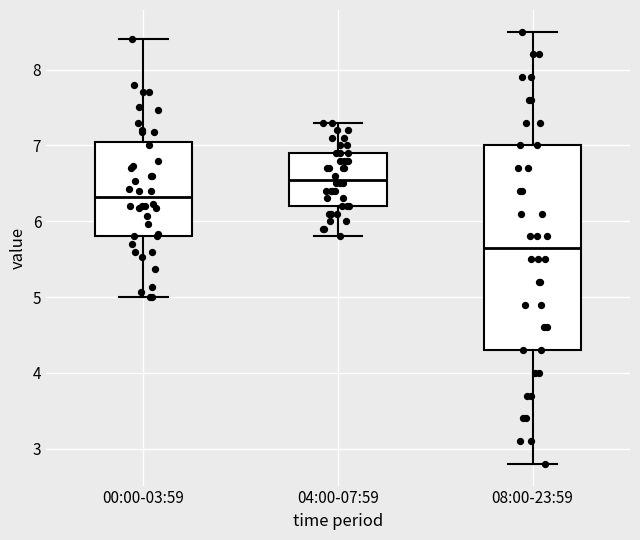

Comparing the boxes themselves (not the whiskers), which one is the tallest?

08:00-23:59